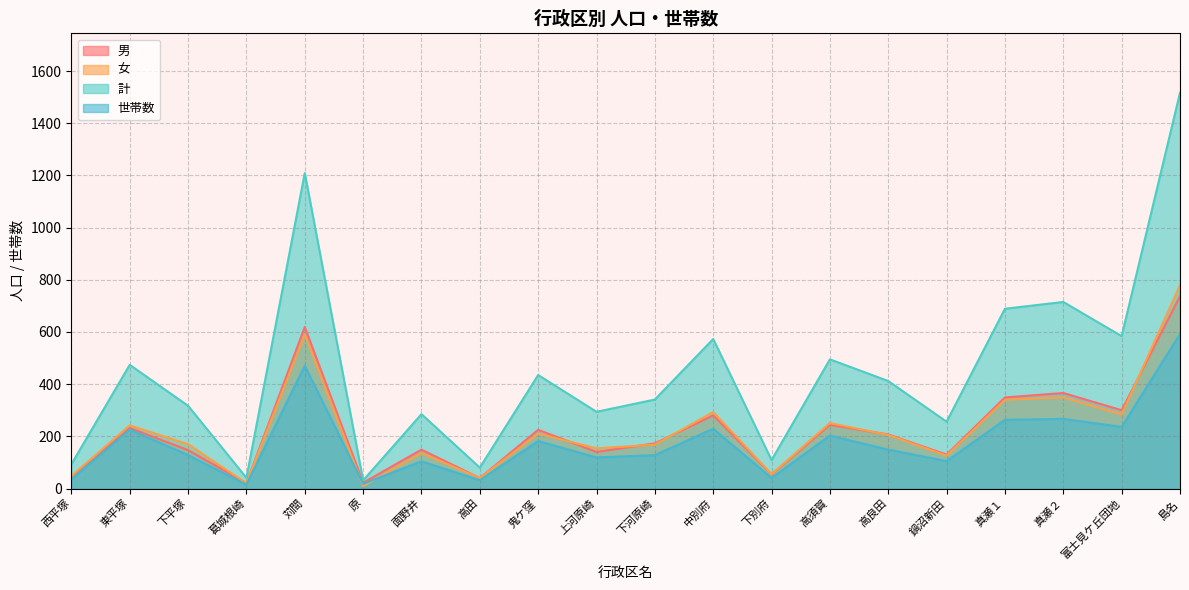

What is the highest value of the 世帯数 series?

592